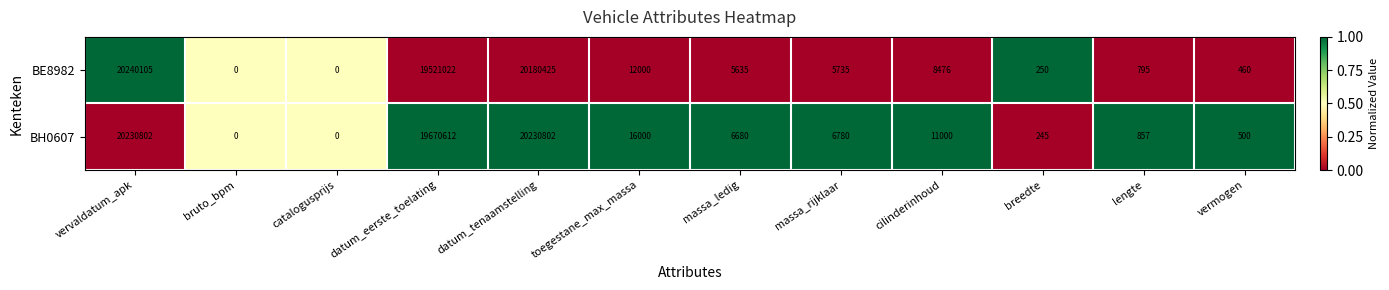

At cilinderinhoud, list the series in order from largest to smallest.

BH0607, BE8982